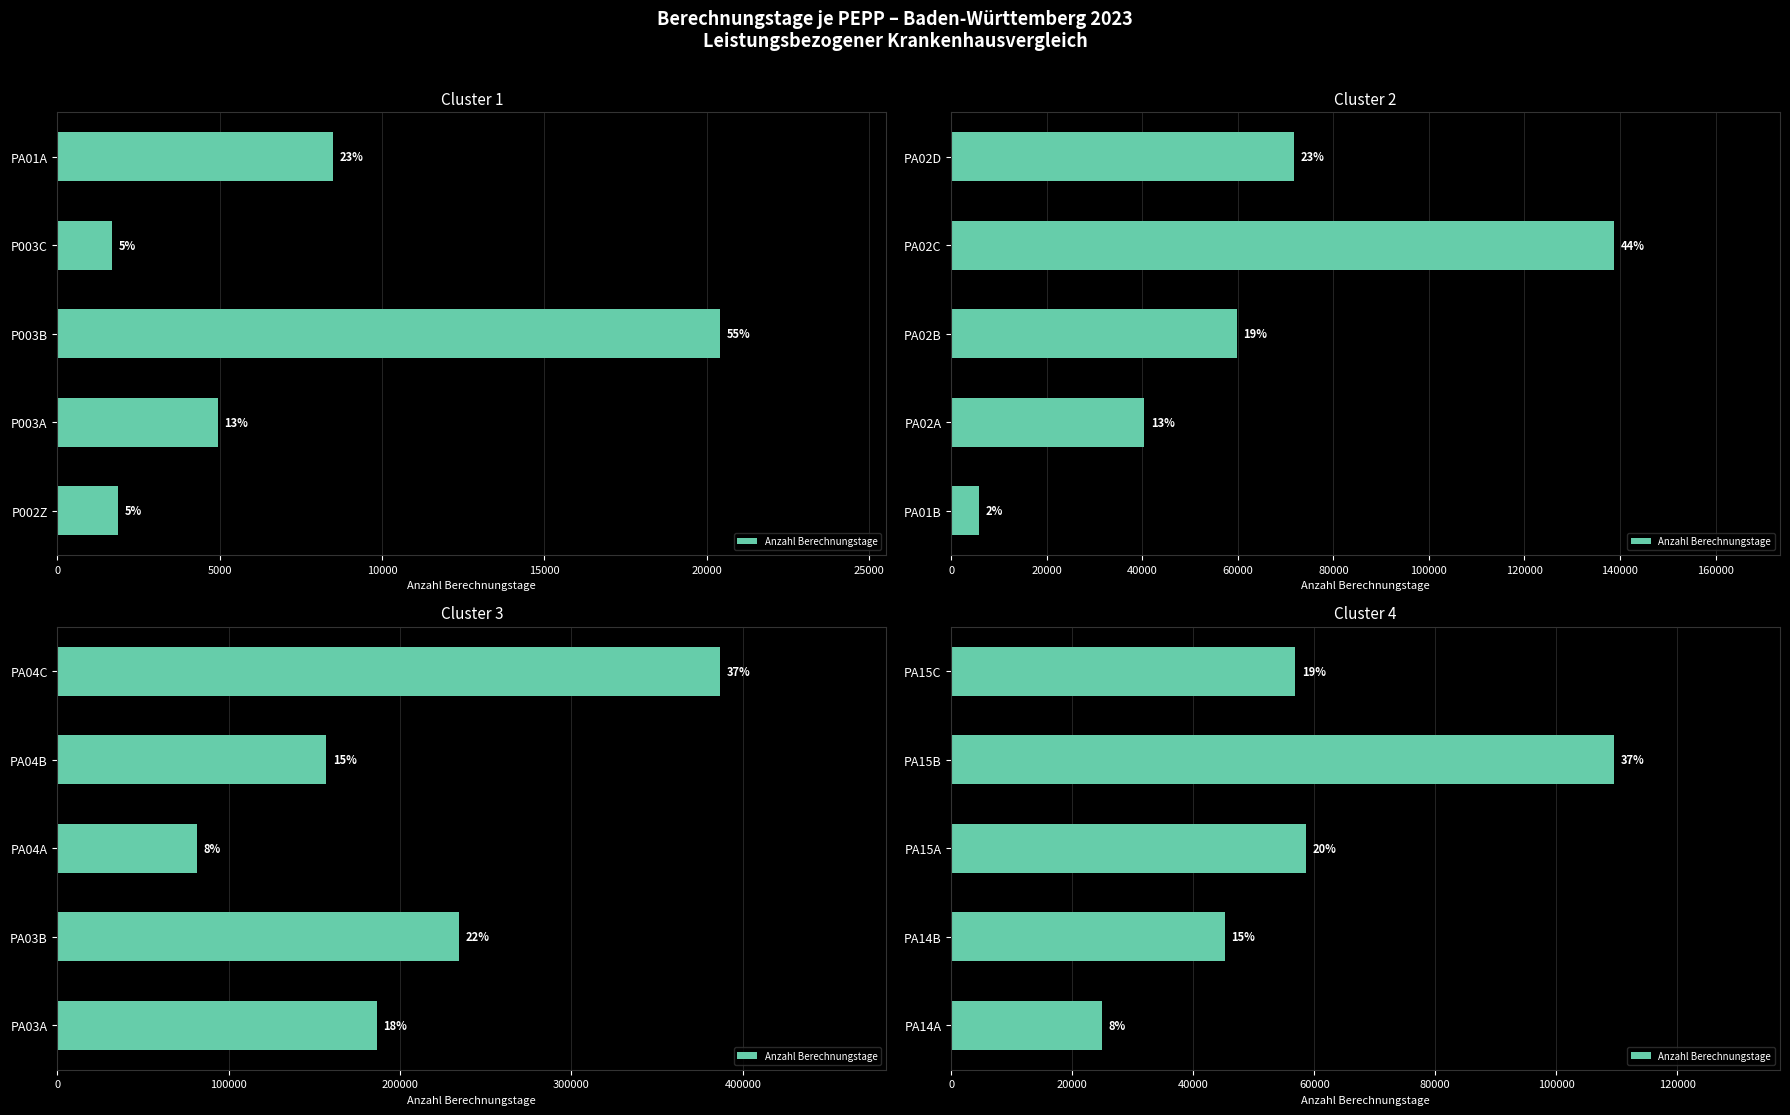

Are the bars horizontal?

Yes